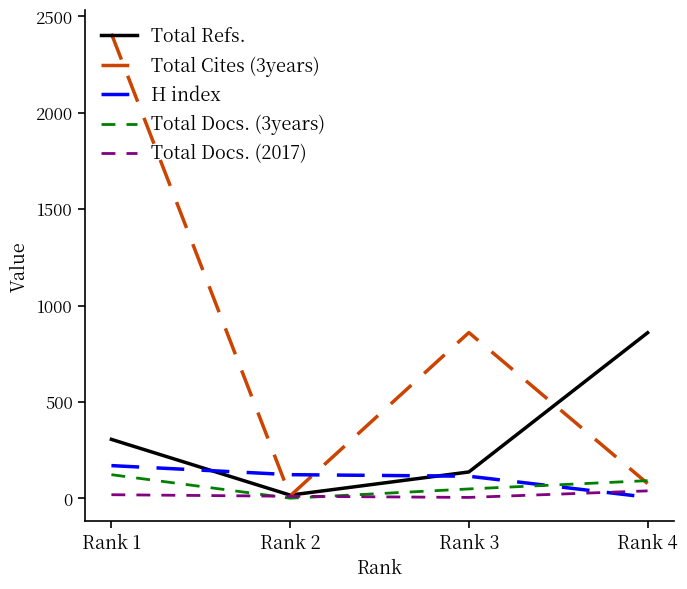

Is it true that H index equals 170 at Rank 1?

True